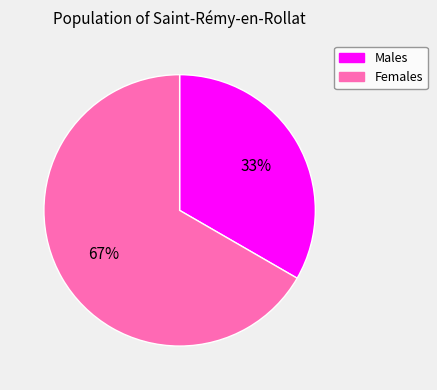

What is the majority slice?

Females